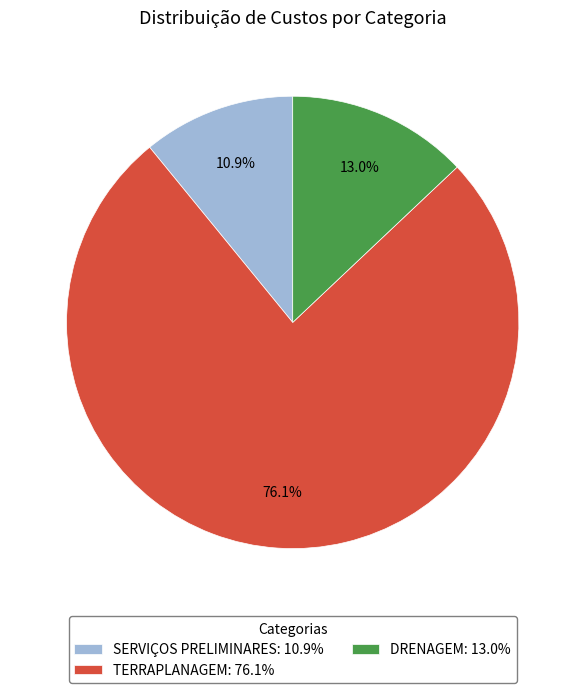

Which slice represents more than half of the pie?

TERRAPLANAGEM